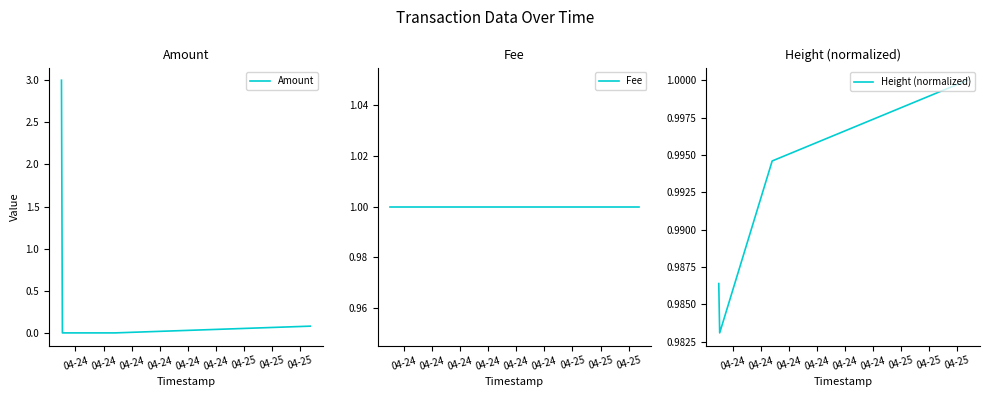

What is the maximum value for Height (normalized)?

1.0